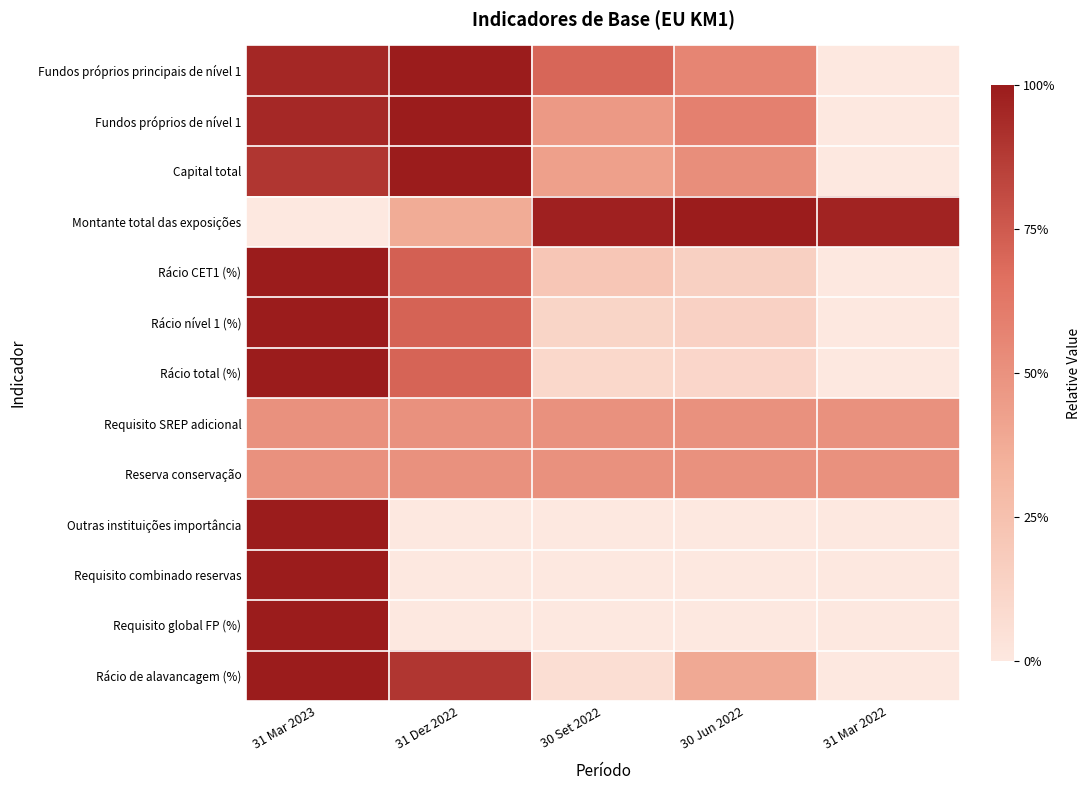

Reading left to right, transcribe all the data shown in this chart.

Fundos próprios principais de nível 1: 31 Mar 2023=1.0	31 Dez 2022=1.0	30 Set 2022=0.7	30 Jun 2022=0.6	31 Mar 2022=0.0
Fundos próprios de nível 1: 31 Mar 2023=0.9	31 Dez 2022=1.0	30 Set 2022=0.5	30 Jun 2022=0.6	31 Mar 2022=0.0
Capital total: 31 Mar 2023=0.9	31 Dez 2022=1.0	30 Set 2022=0.4	30 Jun 2022=0.5	31 Mar 2022=0.0
Montante total das exposições: 31 Mar 2023=0.0	31 Dez 2022=0.4	30 Set 2022=1.0	30 Jun 2022=1.0	31 Mar 2022=1.0
Rácio CET1 (%): 31 Mar 2023=1.0	31 Dez 2022=0.7	30 Set 2022=0.2	30 Jun 2022=0.1	31 Mar 2022=0.0
Rácio nível 1 (%): 31 Mar 2023=1.0	31 Dez 2022=0.7	30 Set 2022=0.1	30 Jun 2022=0.1	31 Mar 2022=0.0
Rácio total (%): 31 Mar 2023=1.0	31 Dez 2022=0.7	30 Set 2022=0.1	30 Jun 2022=0.1	31 Mar 2022=0.0
Requisito SREP adicional: 31 Mar 2023=0.5	31 Dez 2022=0.5	30 Set 2022=0.5	30 Jun 2022=0.5	31 Mar 2022=0.5
Reserva conservação: 31 Mar 2023=0.5	31 Dez 2022=0.5	30 Set 2022=0.5	30 Jun 2022=0.5	31 Mar 2022=0.5
Outras instituições importância: 31 Mar 2023=1.0	31 Dez 2022=0.0	30 Set 2022=0.0	30 Jun 2022=0.0	31 Mar 2022=0.0
Requisito combinado reservas: 31 Mar 2023=1.0	31 Dez 2022=0.0	30 Set 2022=0.0	30 Jun 2022=0.0	31 Mar 2022=0.0
Requisito global FP (%): 31 Mar 2023=1.0	31 Dez 2022=0.0	30 Set 2022=0.0	30 Jun 2022=0.0	31 Mar 2022=0.0
Rácio de alavancagem (%): 31 Mar 2023=1.0	31 Dez 2022=0.9	30 Set 2022=0.1	30 Jun 2022=0.4	31 Mar 2022=0.0